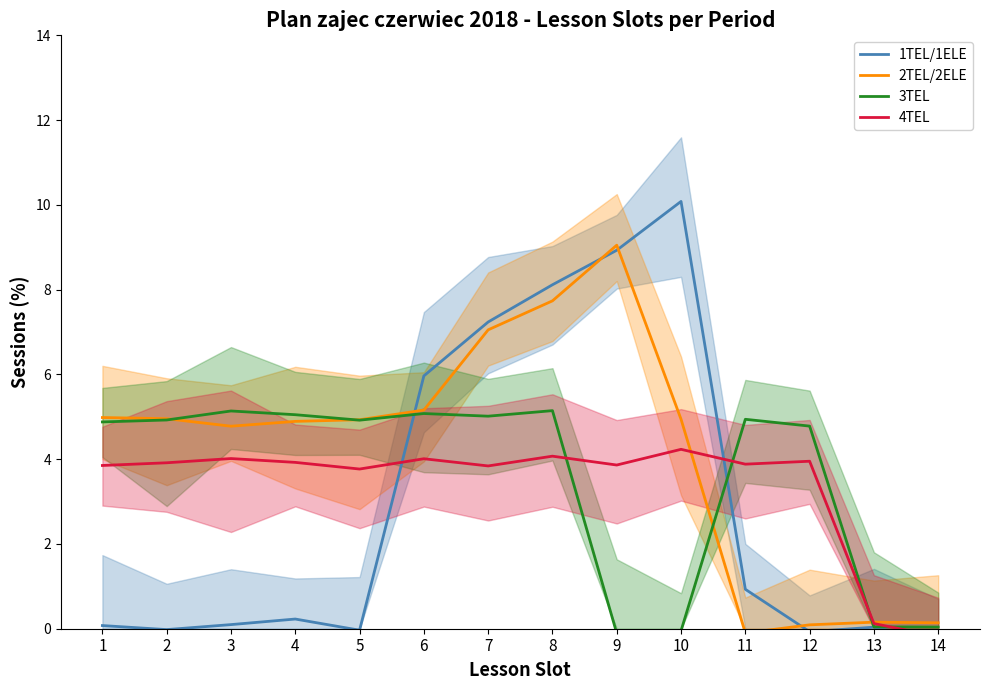

Where is 3TEL nearest to the value 2?

13